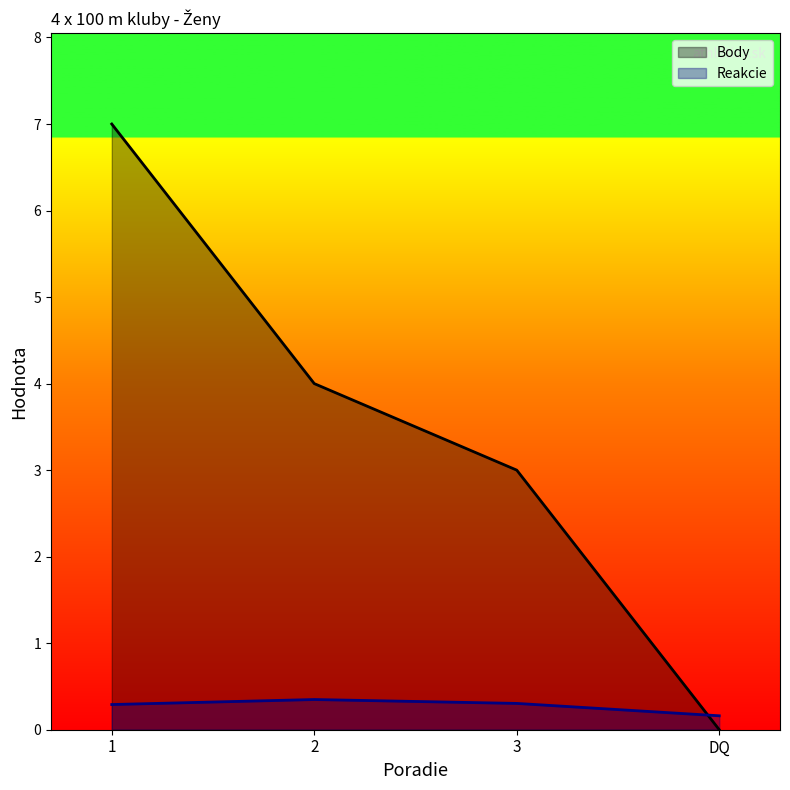

How many series are shown in this chart?

2